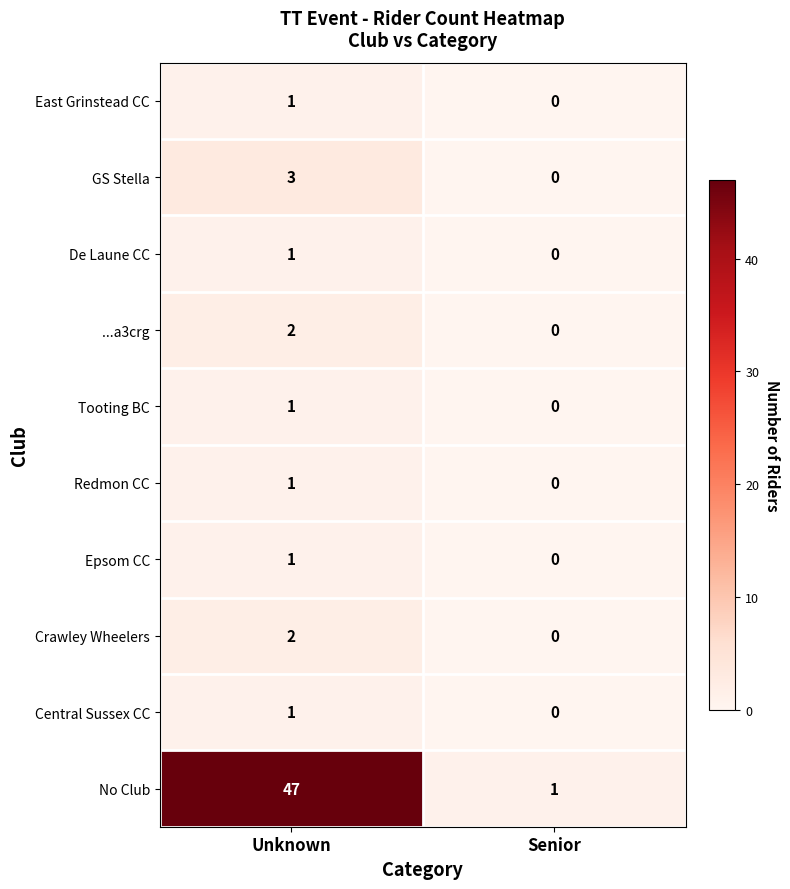

What is the greatest value displayed?

47